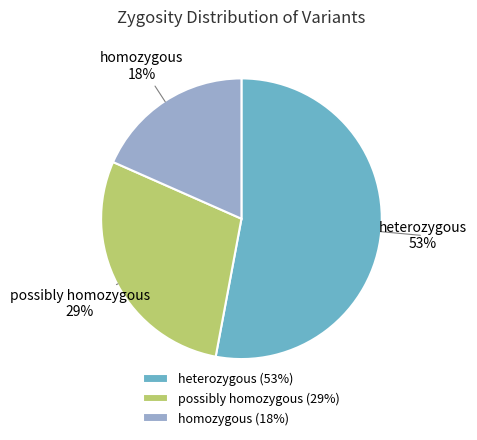

To the nearest percent, what portion does homozygous represent?

18%